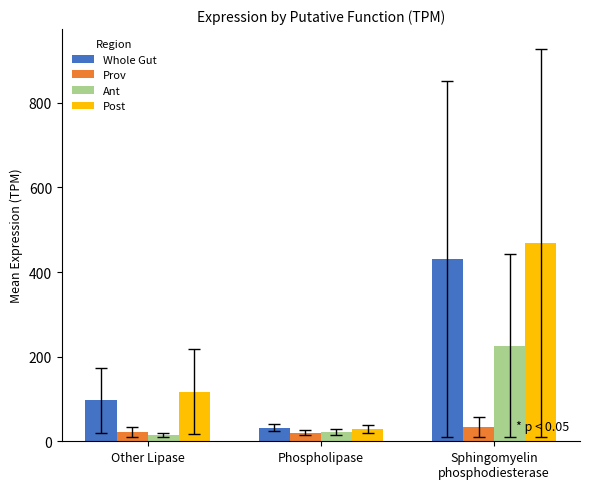

What is the sum of the Prov values at Other Lipase and Sphingomyelin
phosphodiesterase?

53.9